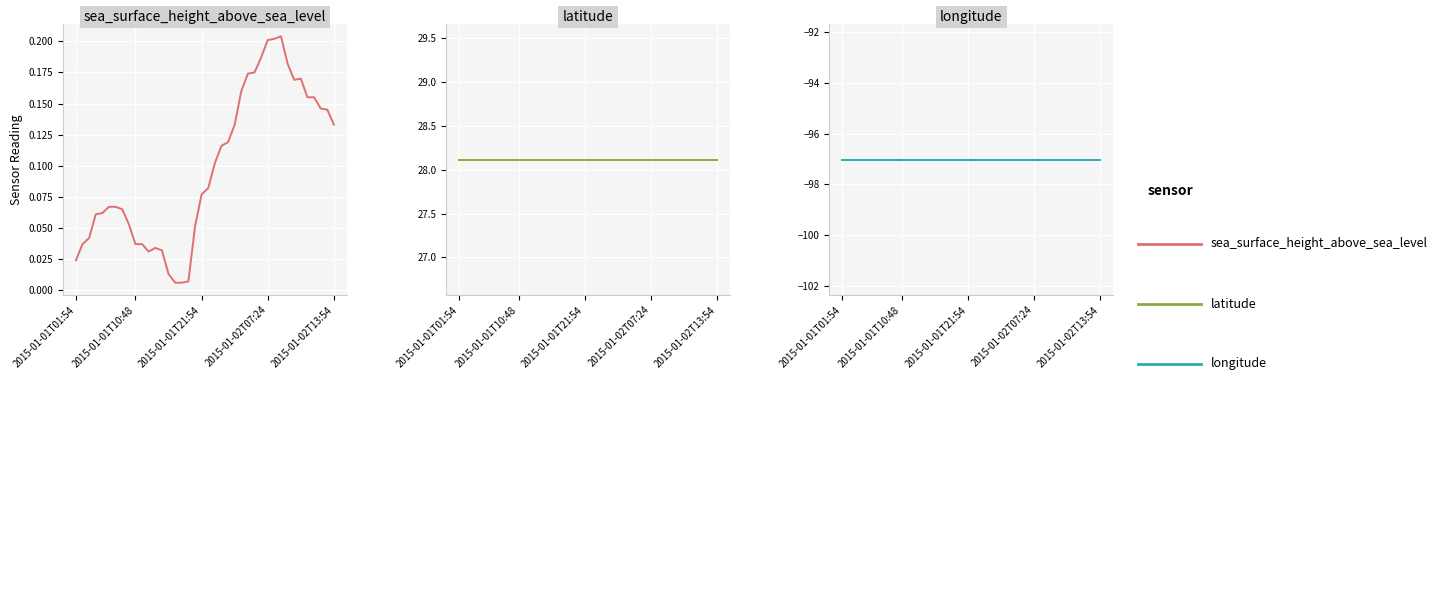

Rank the categories by sea_surface_height_above_sea_level value from highest to lowest.

31, 30, 29, 28, 32, 27, 26, 34, 33, 25, 35, 36, 37, 38, 24, 39, 23, 22, 21, 20, 19, 5, 6, 7, 2015-01-02T13:54, 2015-01-02T07:24, 8, 18, 2015-01-01T21:54, 2015-01-01T10:48, 9, 10, 12, 13, 11, 2015-01-01T01:54, 14, 17, 15, 16